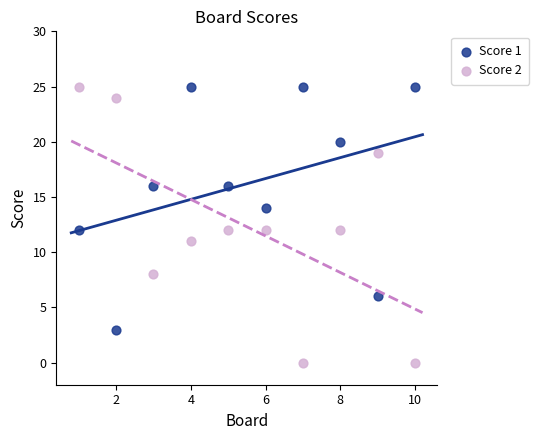

Which series has the widest spread of Y values?

Score 2